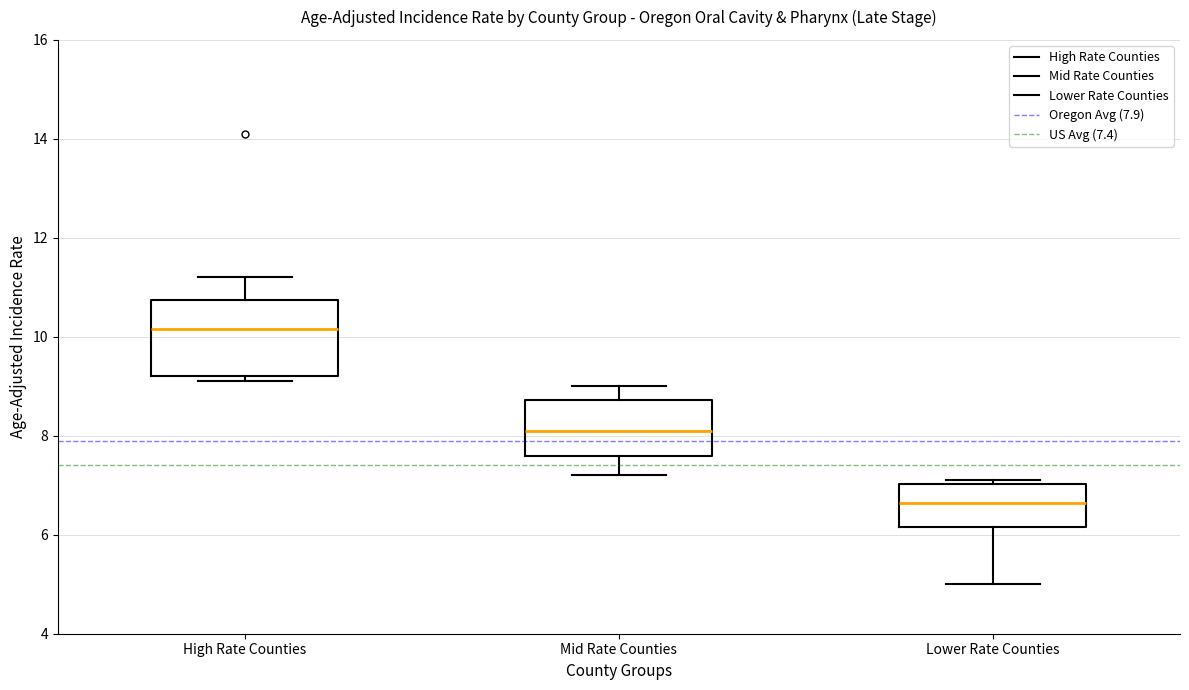

Which box's median line is the highest?

High Rate Counties